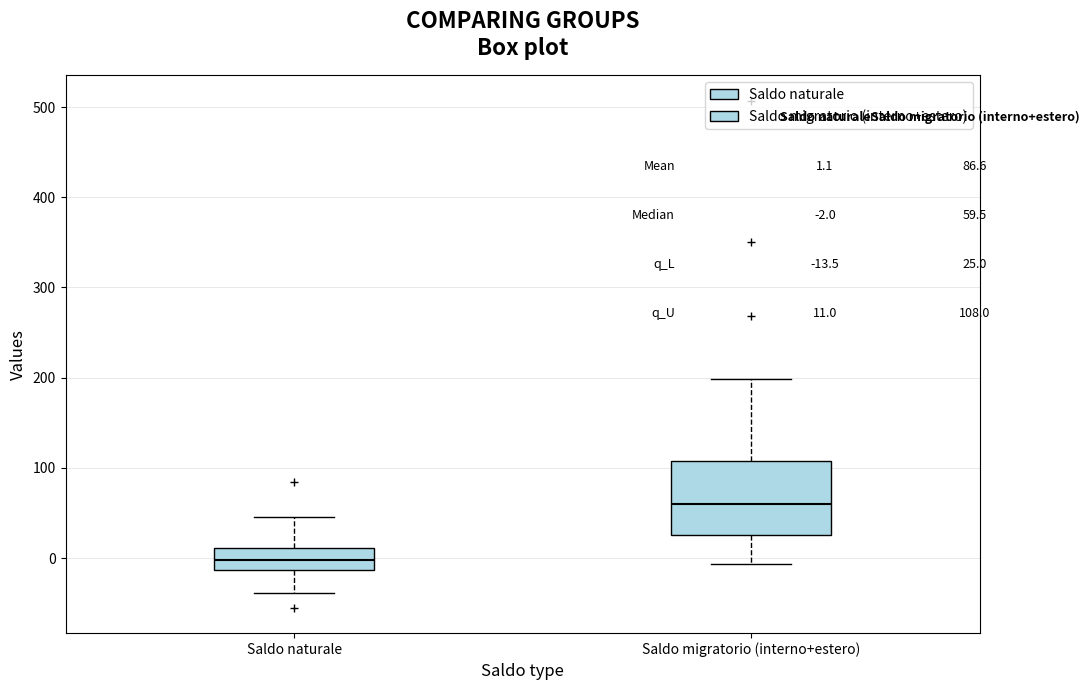

Which box is the tallest, from its lower edge to its upper edge?

Saldo migratorio (interno+estero)